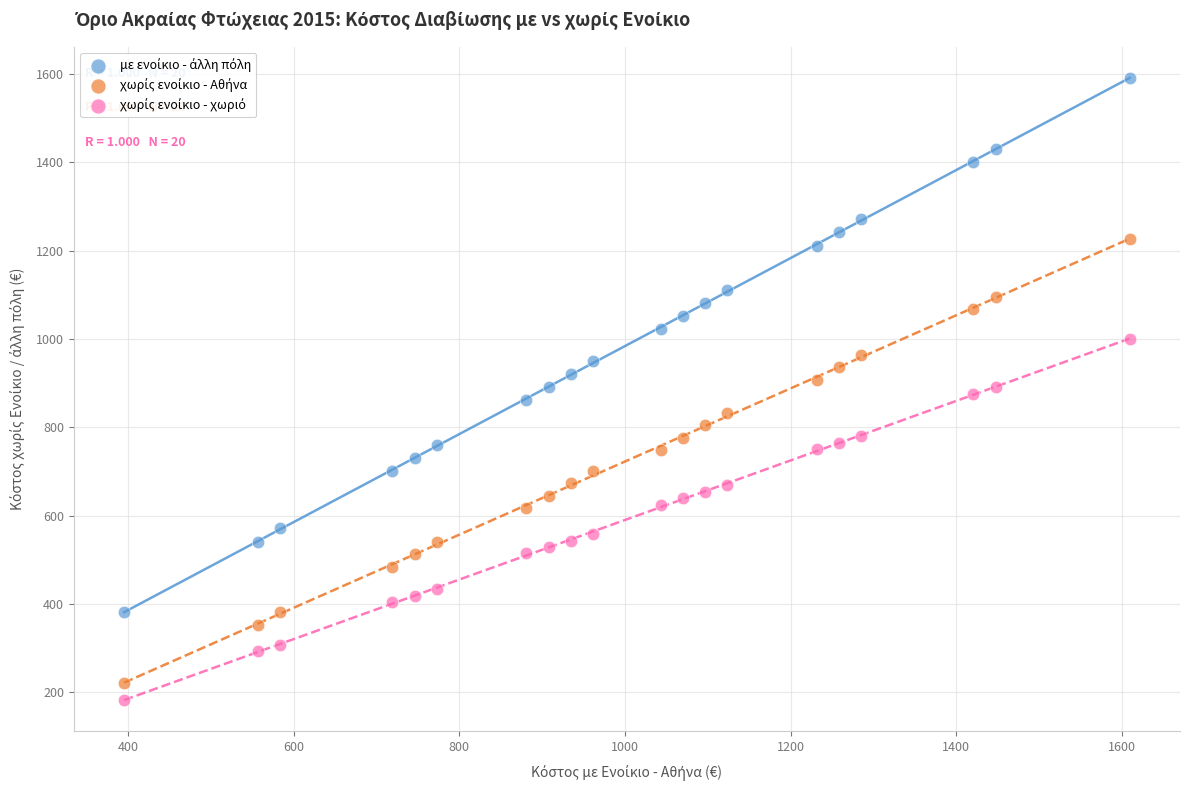

Across all data points, what is the range of X values (max minus min)?

1213.9